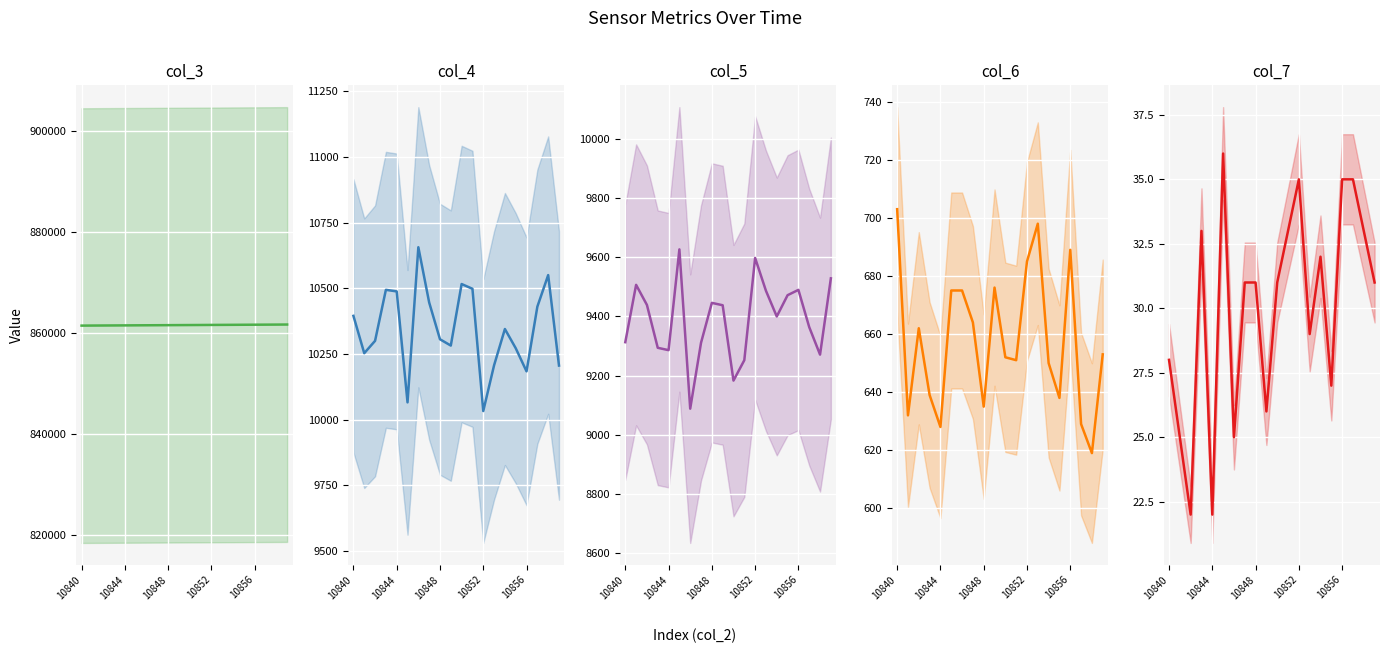

What is the sum of the col_4 values at 5 and 10840?

20461